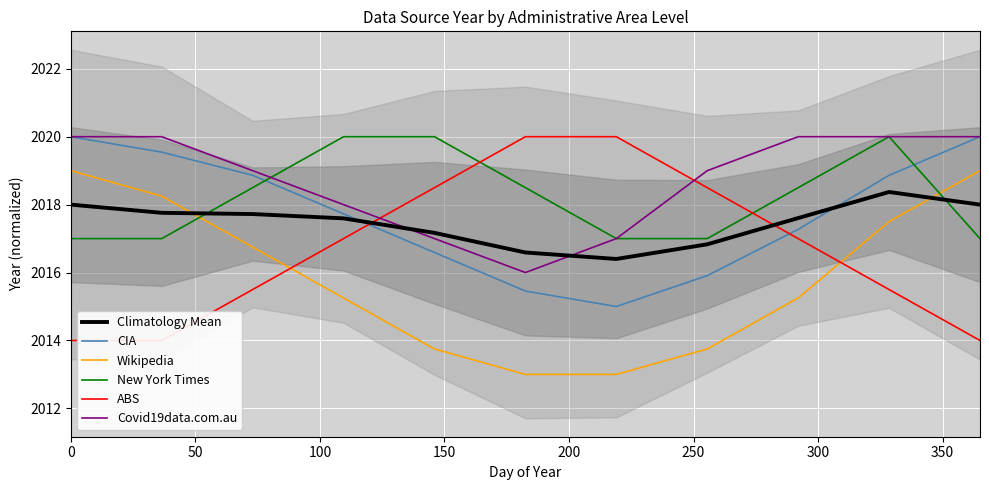

What is the lowest value of the Wikipedia series?

2013.0